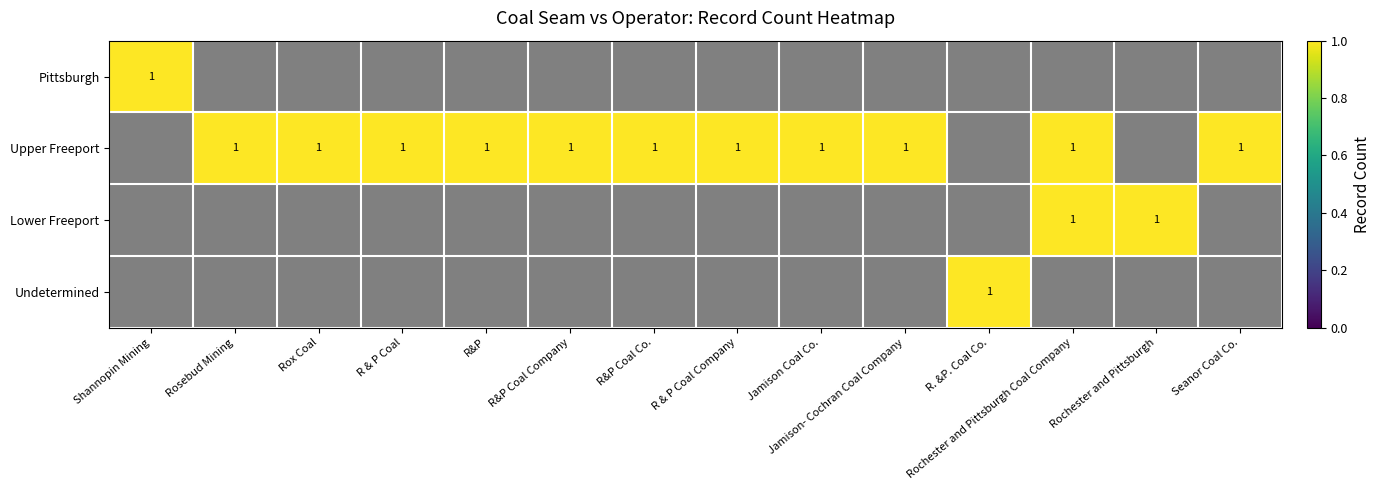

At which label does Pittsburgh reach its peak?

Shannopin Mining